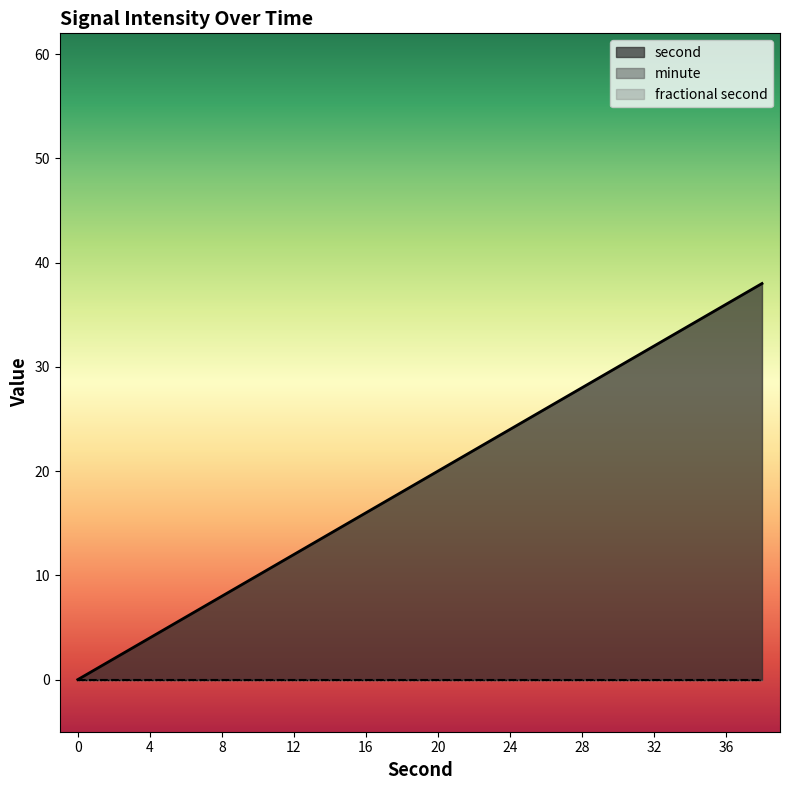

What is the difference between the second values at 2 and 0?

2